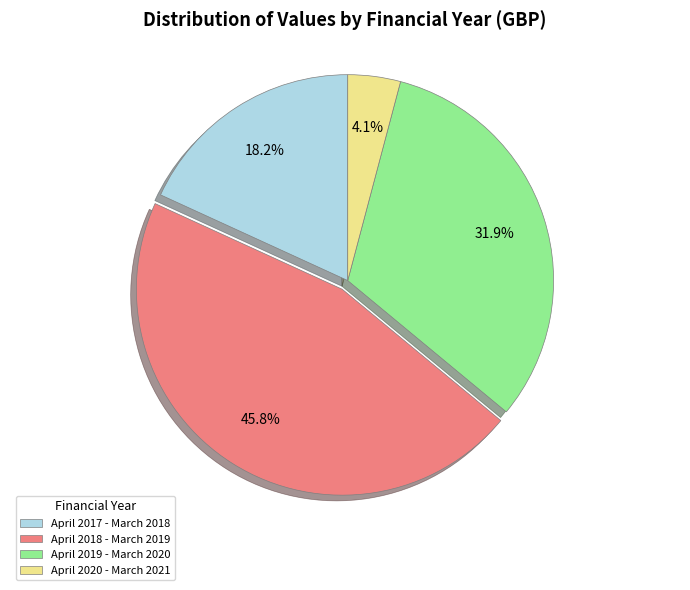

To the nearest percent, what is the average slice percentage?

25%